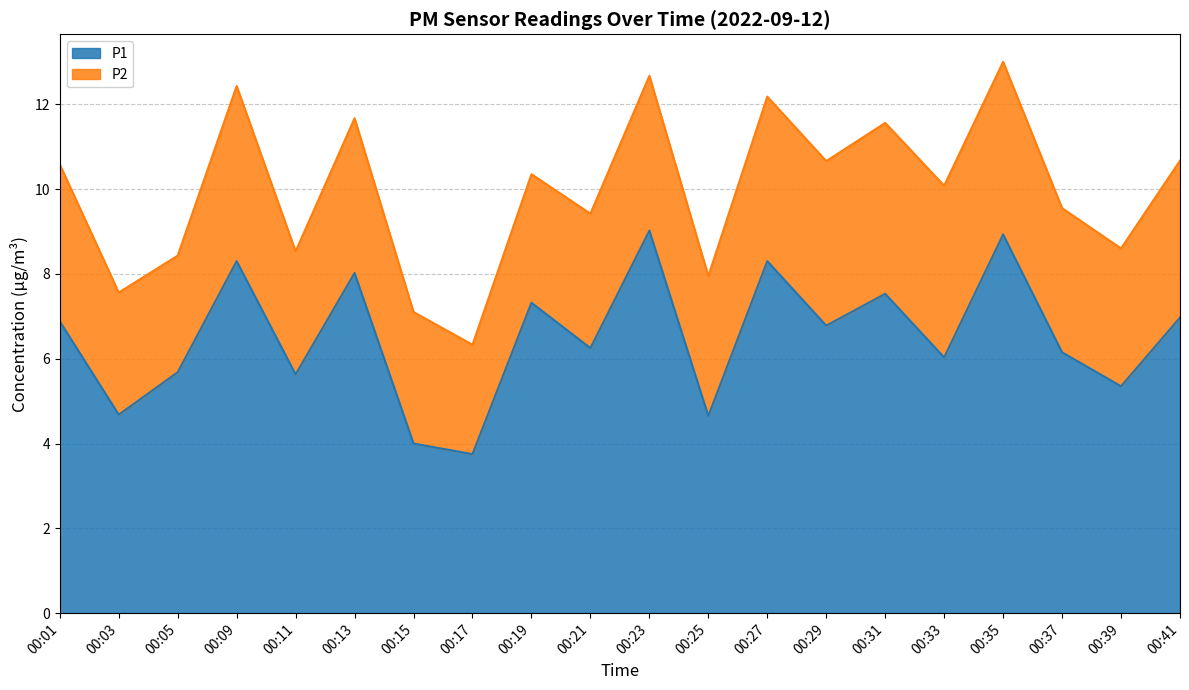

Which label corresponds to the smallest value in the chart?

00:17